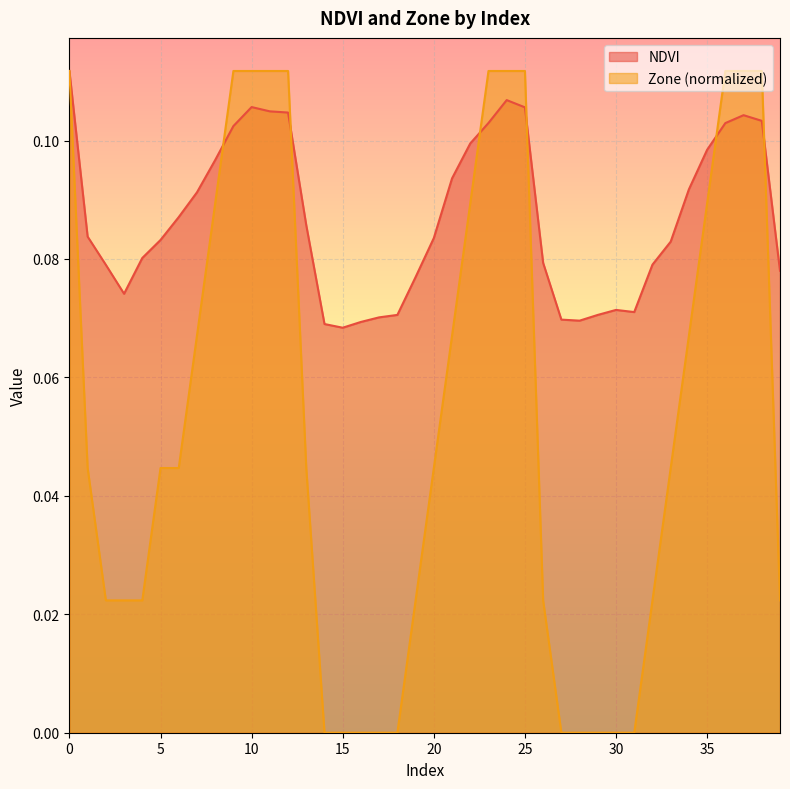

Rank the series by their average value, from lowest to highest.

Zone (normalized), NDVI